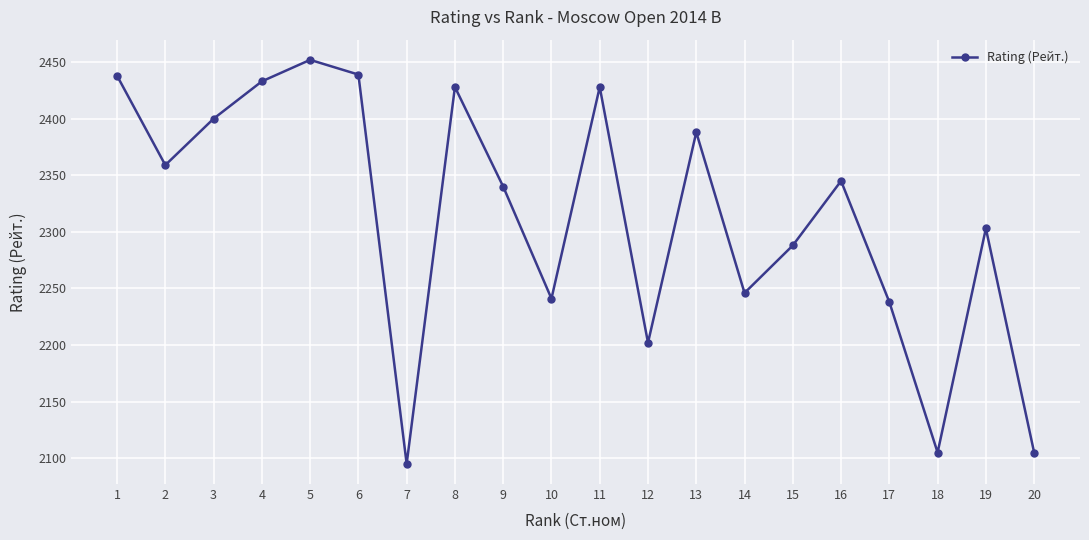

What is the difference between the maximum and minimum values?

357